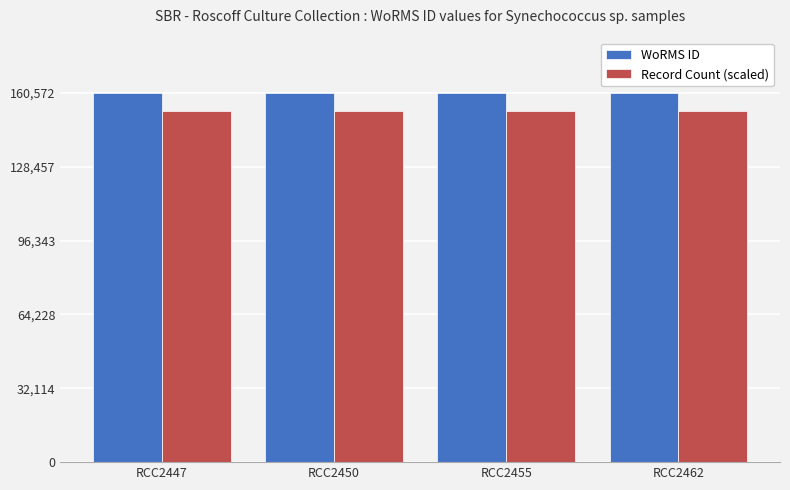

Reading left to right, what are all the values shown in this chart?

WoRMS ID: RCC2447=160572.0	RCC2450=160572.0	RCC2455=160572.0	RCC2462=160572.0
Record Count (scaled): RCC2447=152543.4	RCC2450=152543.4	RCC2455=152543.4	RCC2462=152543.4